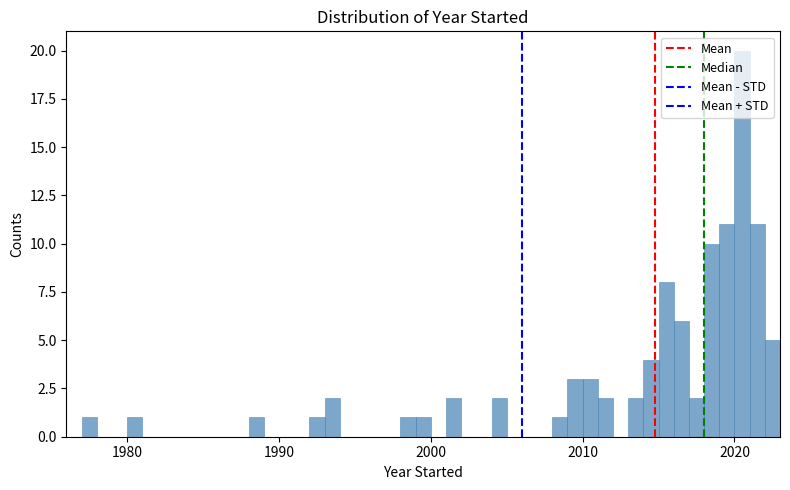

Around what value on the x-axis is the tallest bar? Give the approximate position of its centre, as read against the axis.

2021